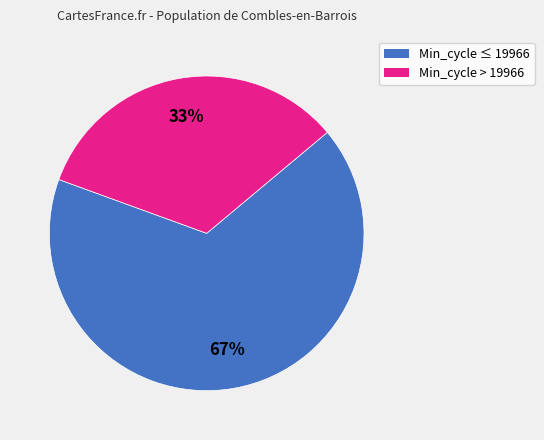

Is there any slice that represents more than half of the pie?

Yes